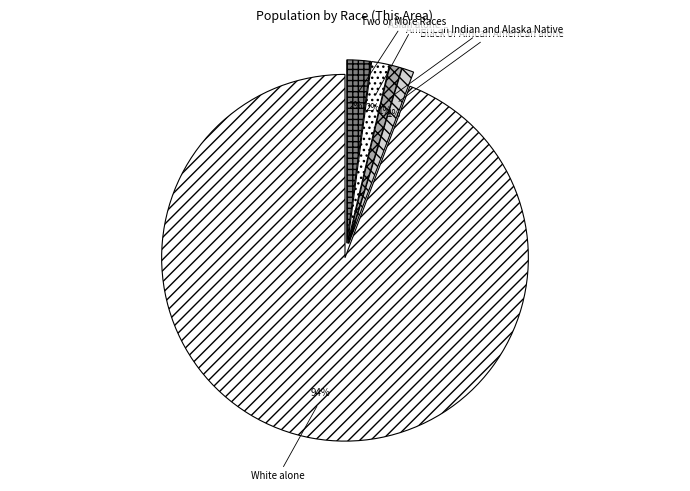

The Black or African American alone slice represents 14% of the pie. True or false?

False